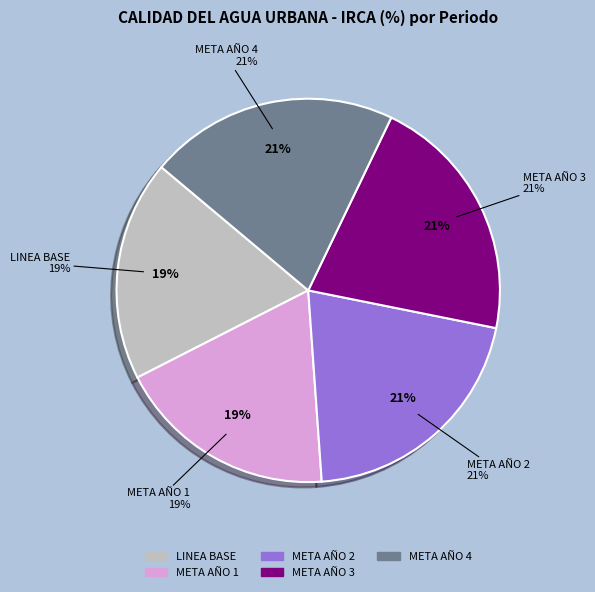

Is there any slice that represents more than half of the pie?

No